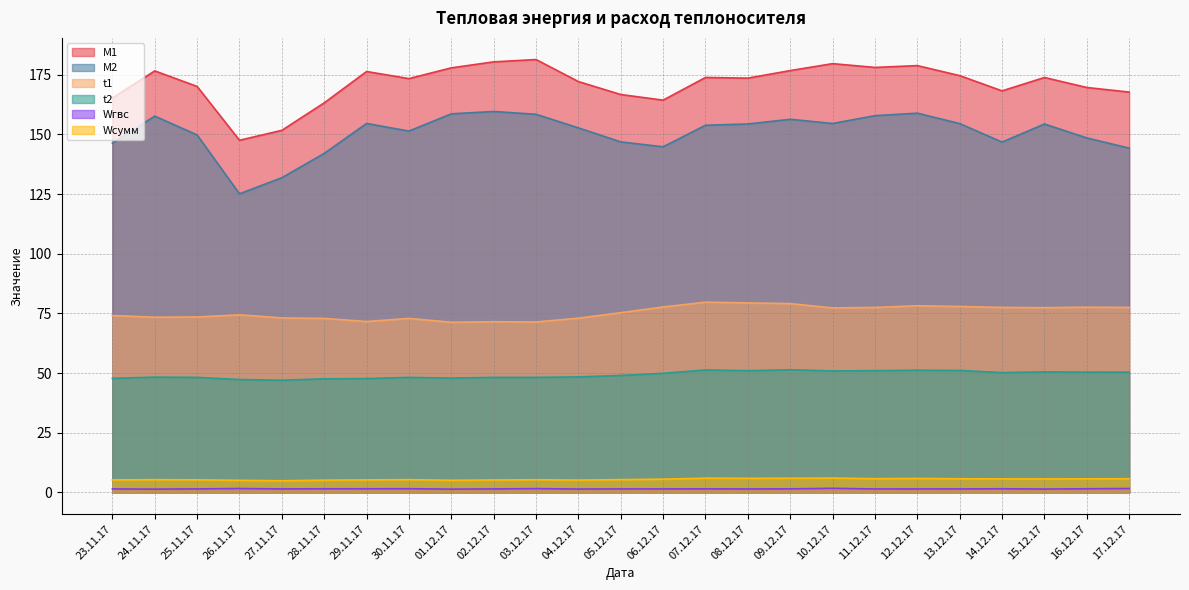

Where is Wгвс nearest to the value 1?

24.11.17